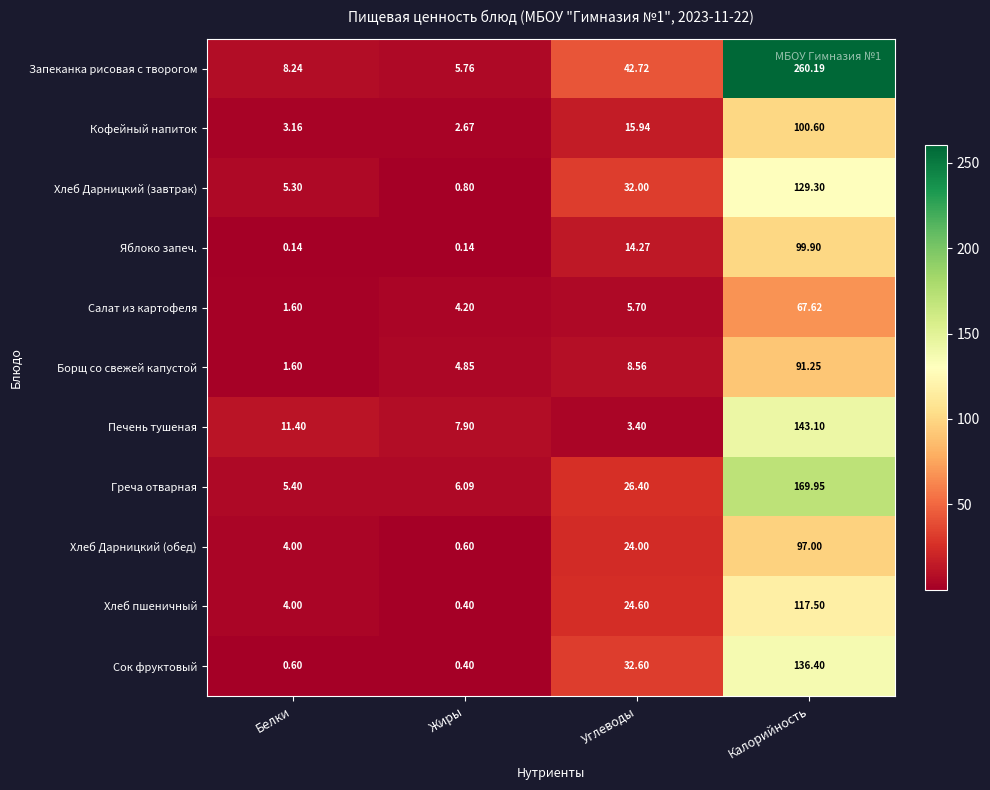

At how many categories does at least one series exceed 47?

1